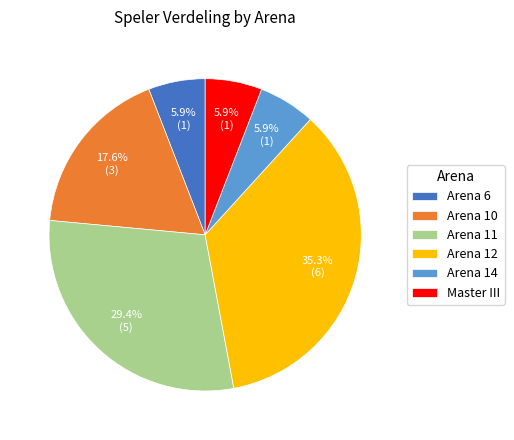

Which category has the biggest portion of the pie?

Arena 12